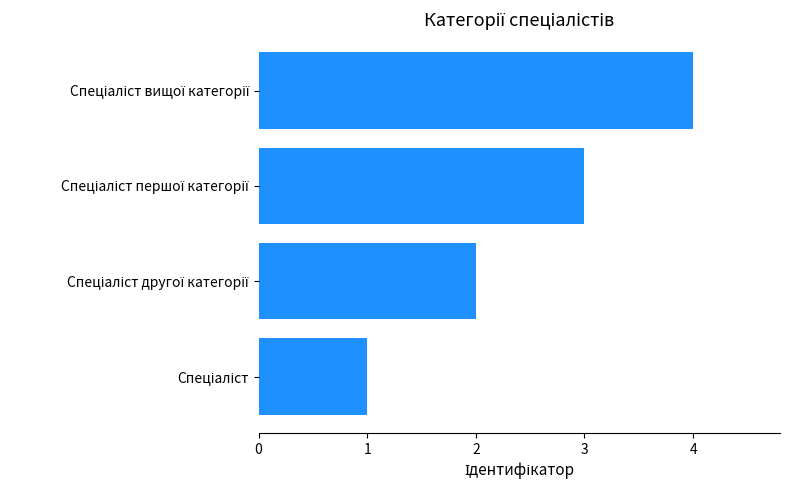

What is the difference between the maximum and minimum values?

3